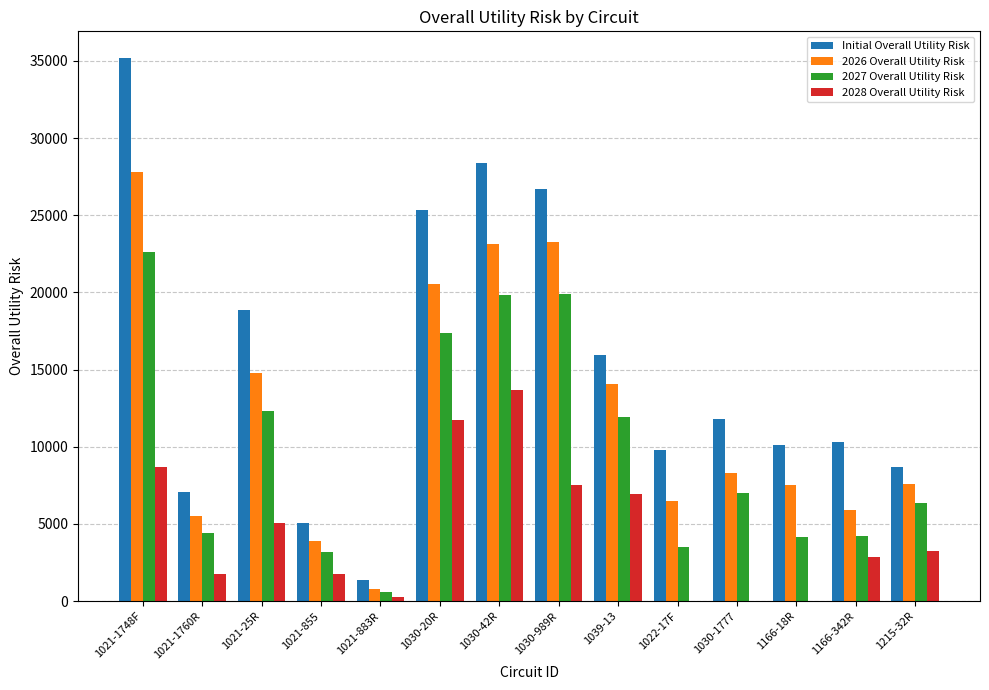

Between 1039-13 and 1022-17F, which series saw the biggest shift?

2027 Overall Utility Risk